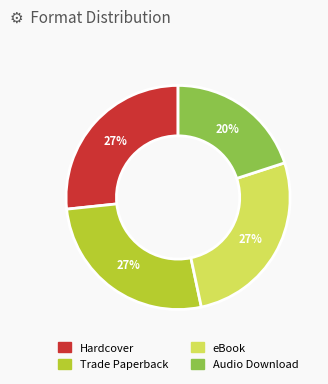

Is there a majority slice in this chart?

No